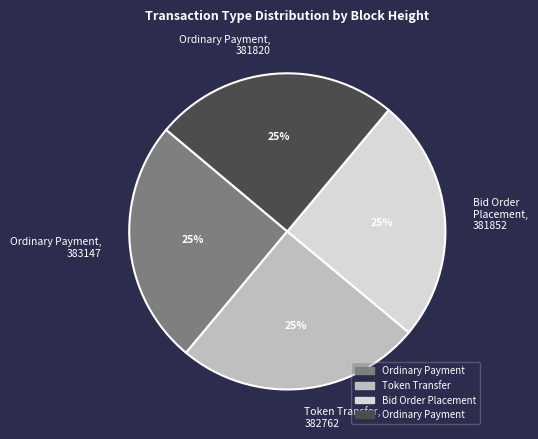

To the nearest percent, what is the average slice percentage?

25%